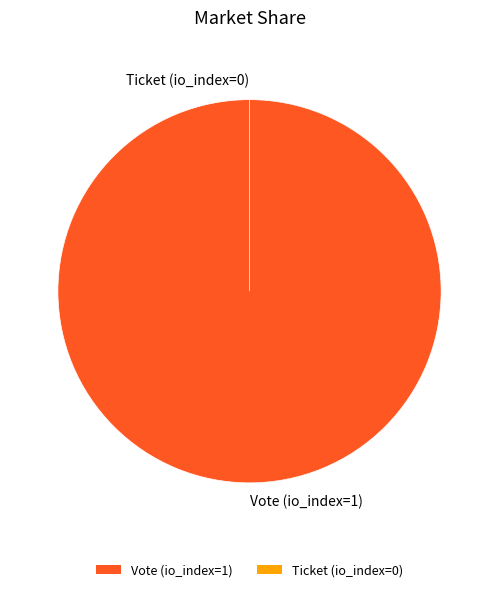

How many slices are in this pie chart?

2